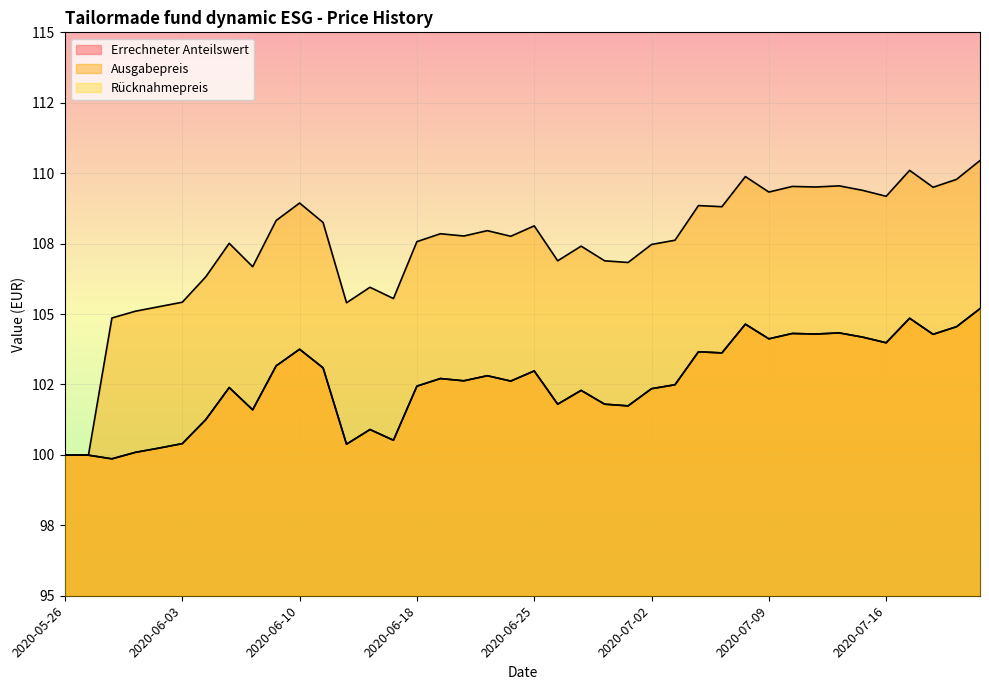

At which label does Ausgabepreis reach its peak?

2020-07-22